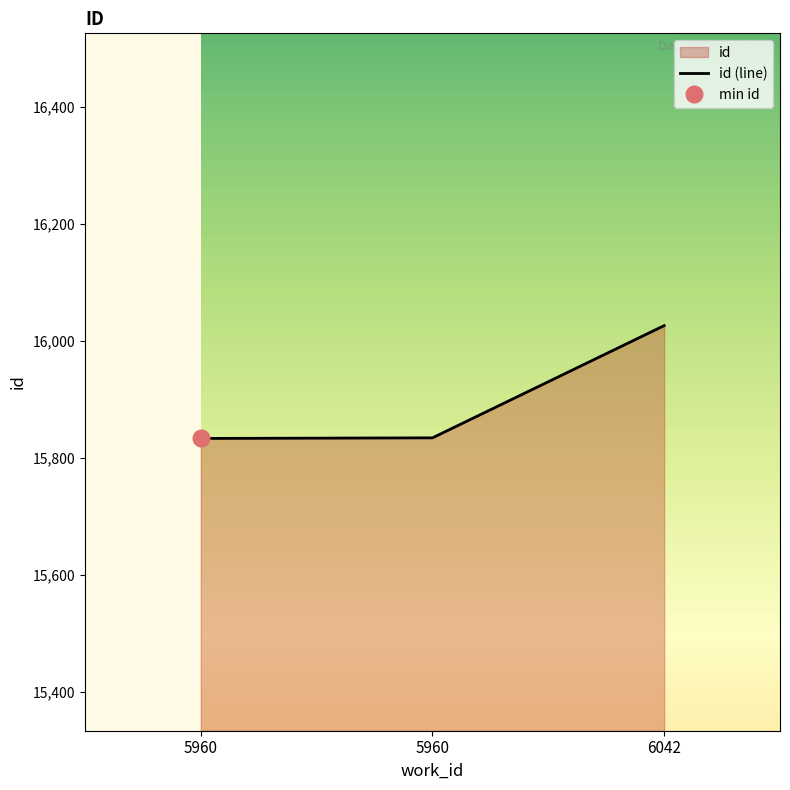

At which category does the chart reach its minimum across all series?

5960